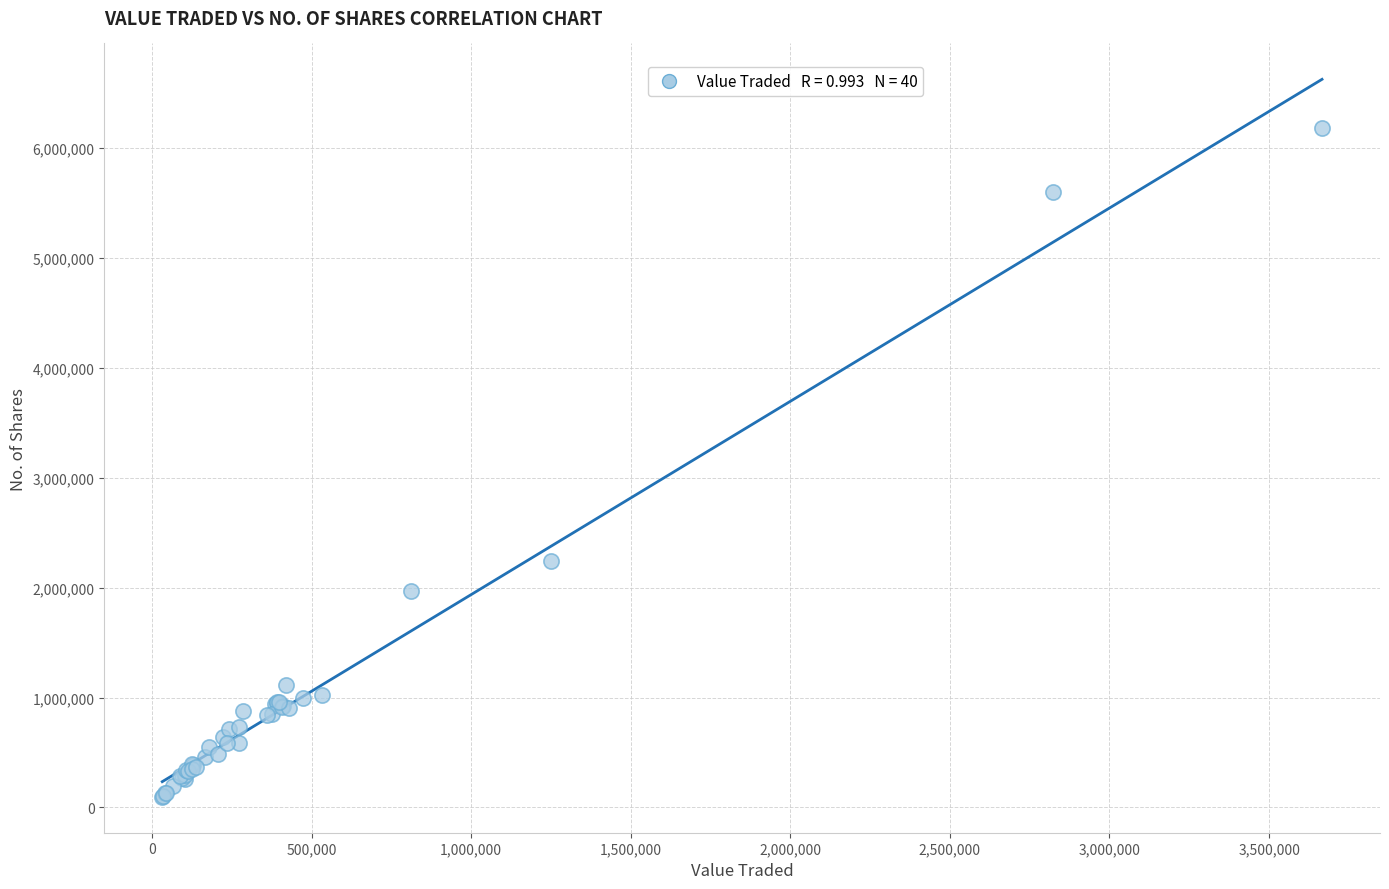

What Y value in the scatter plot is closest to 3141214?

2241289